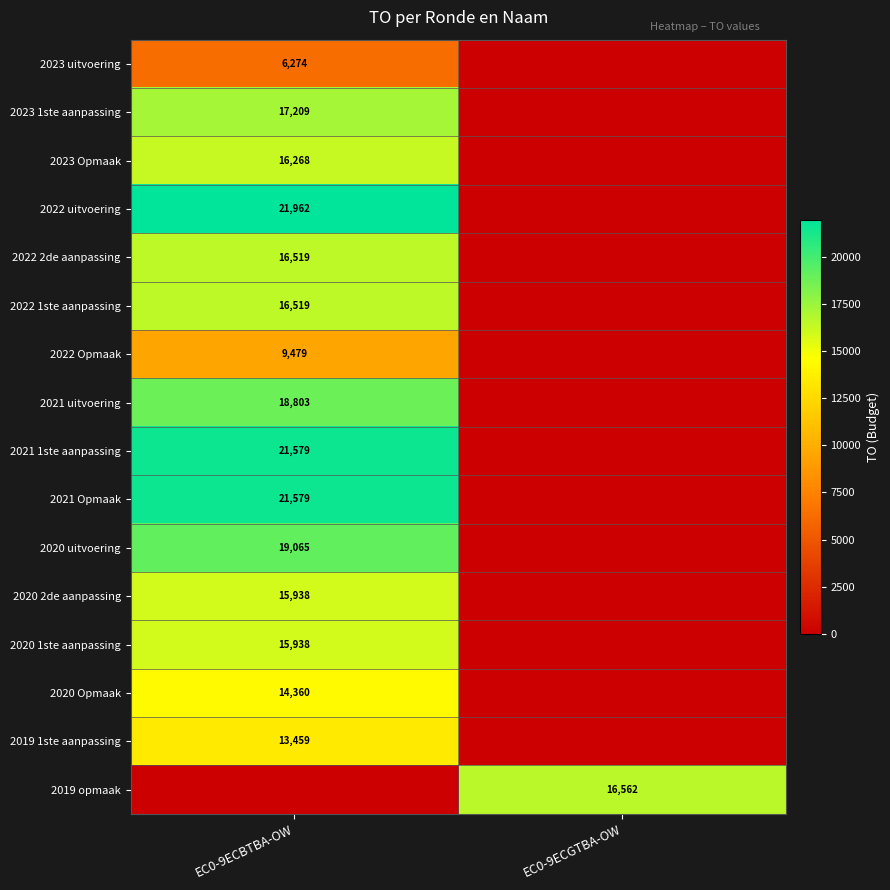

True or false: 2020 Opmaak has a value of 14360 at EC0-9ECBTBA-OW.

True